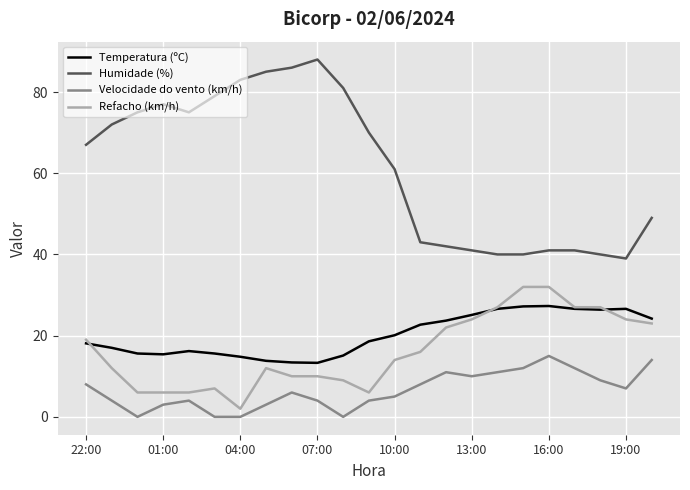

What is the maximum value shown in the chart?

88.0